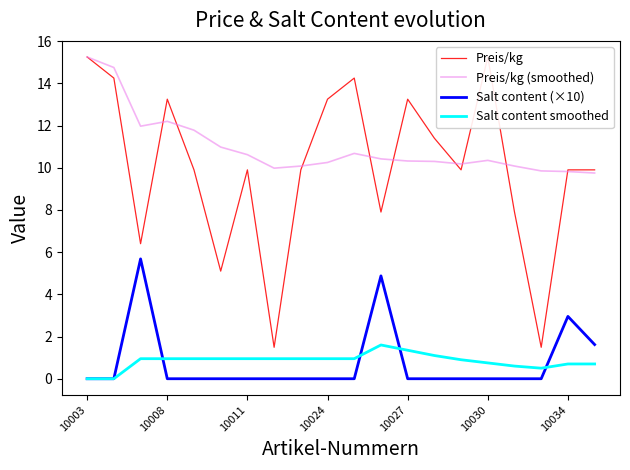

True or false: Preis/kg (smoothed) and Salt content smoothed intersect in this chart.

False